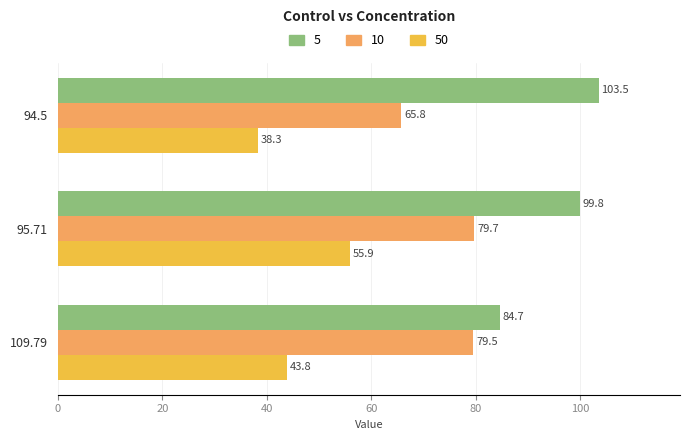

True or false: 5 has a value of 103.5 at 94.5.

True